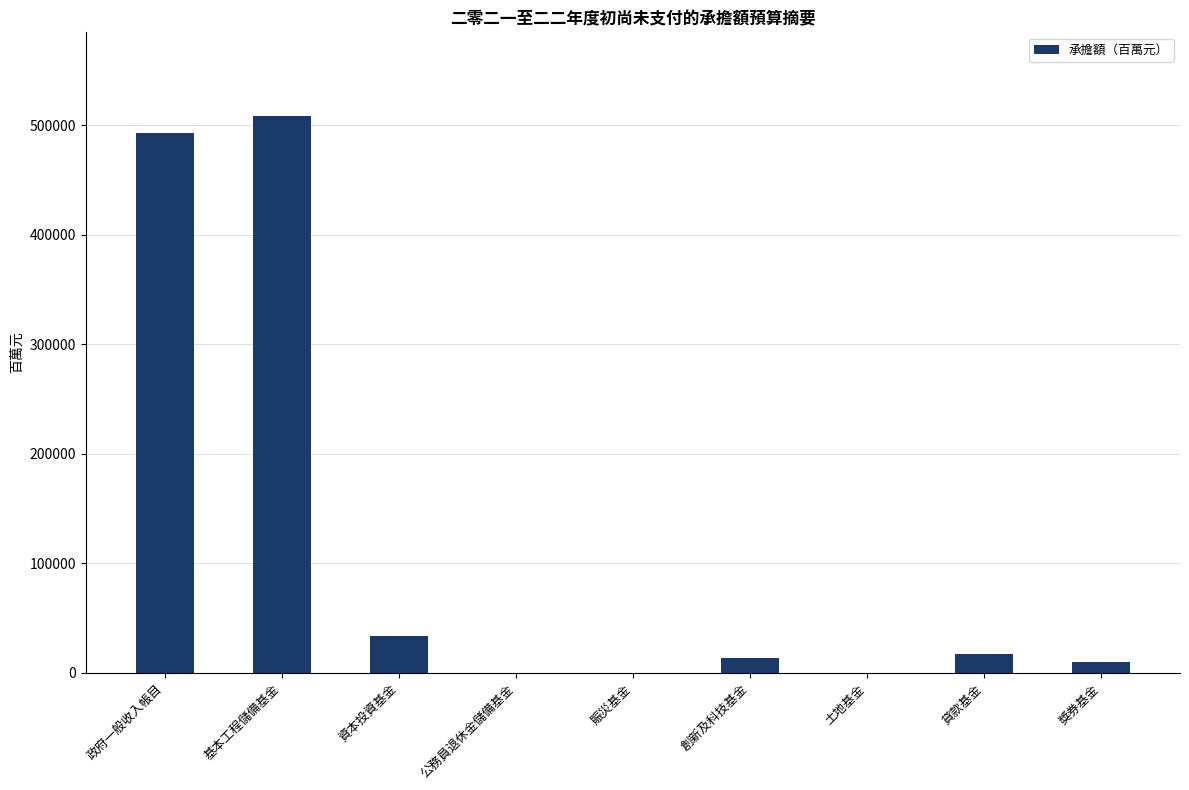

Reading left to right, list all the values displayed in this chart.

政府一般收入帳目=492515	基本工程儲備基金=508601	資本投資基金=33094	公務員退休金儲備基金=0	賑災基金=0	創新及科技基金=13238	土地基金=0	貸款基金=16640	獎券基金=9661